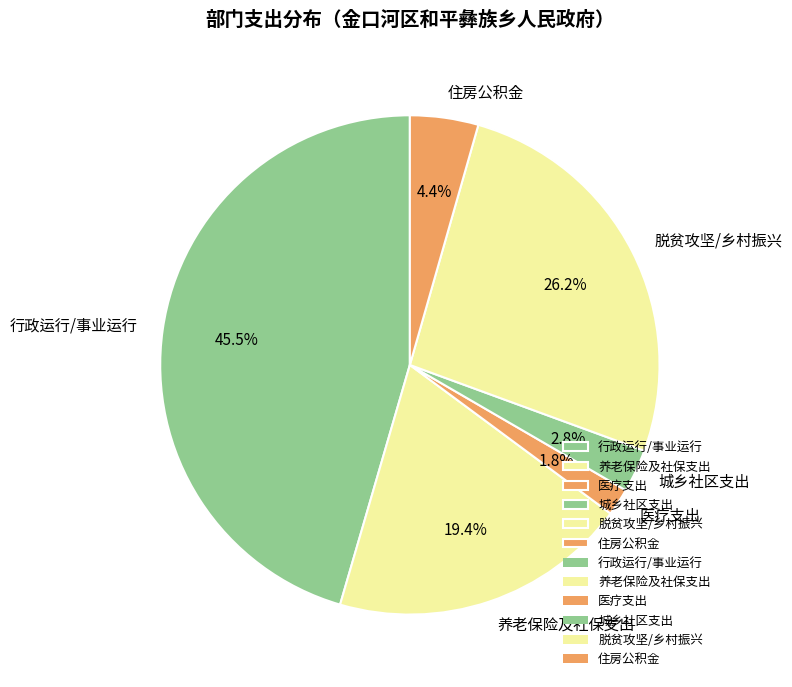

What is the total percentage of 城乡社区支出 and 行政运行/事业运行?

48.3%